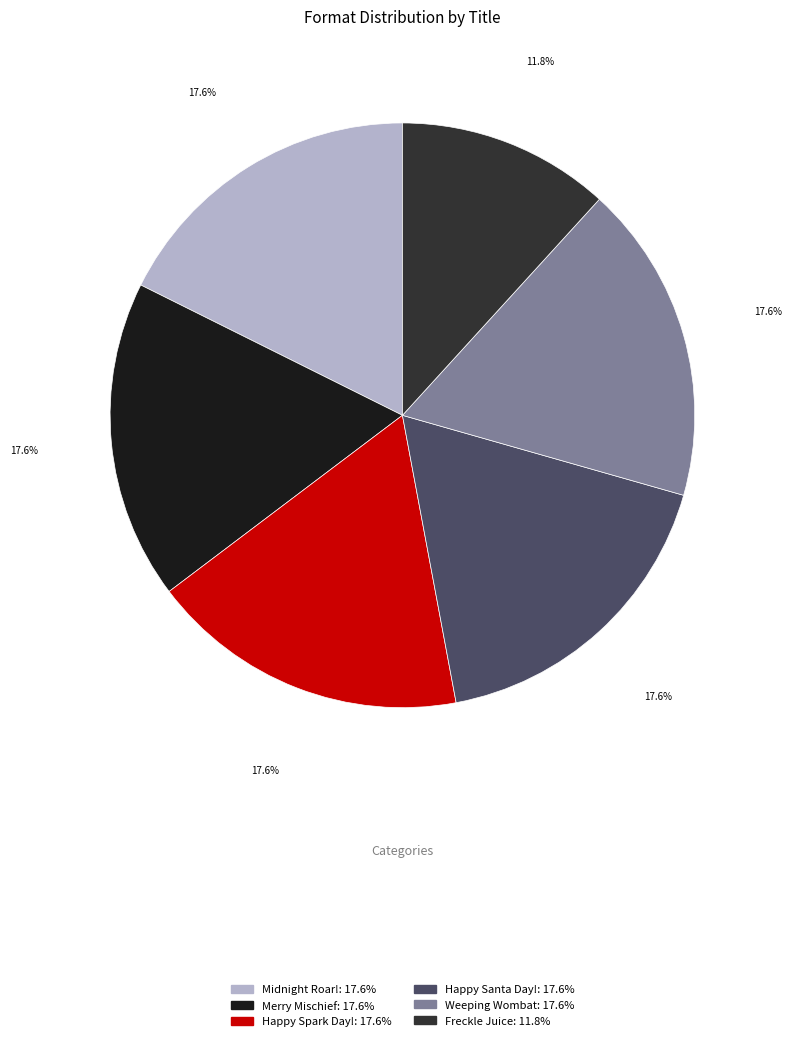

Is there a majority slice in this chart?

No